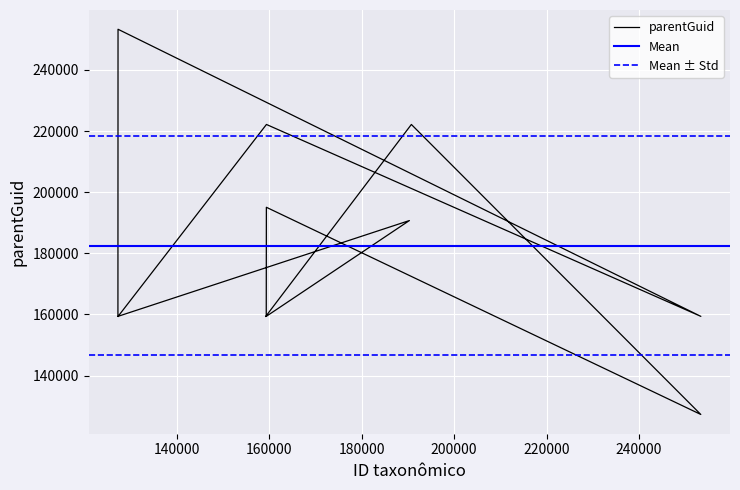

Does the chart display data point markers on the line(s)?

No